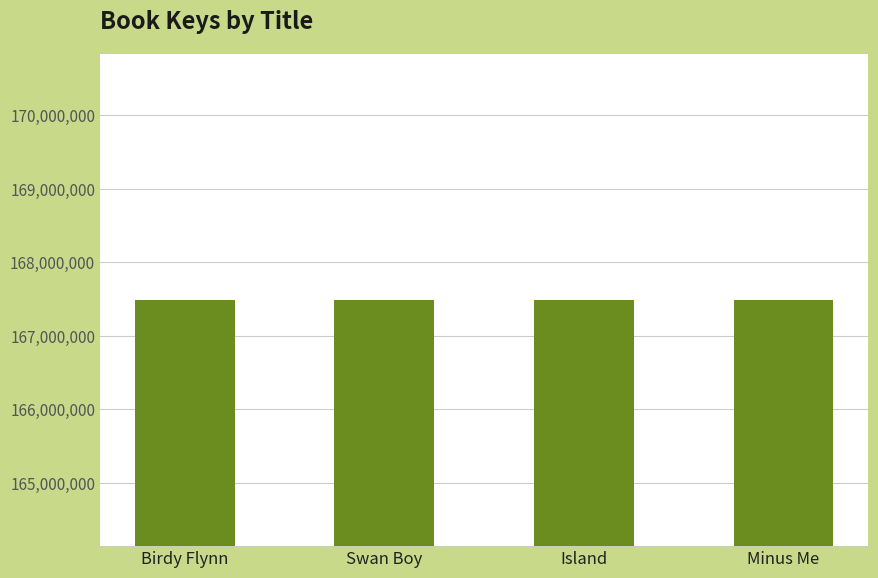

At which label does the data first exceed 167490171?

Birdy Flynn